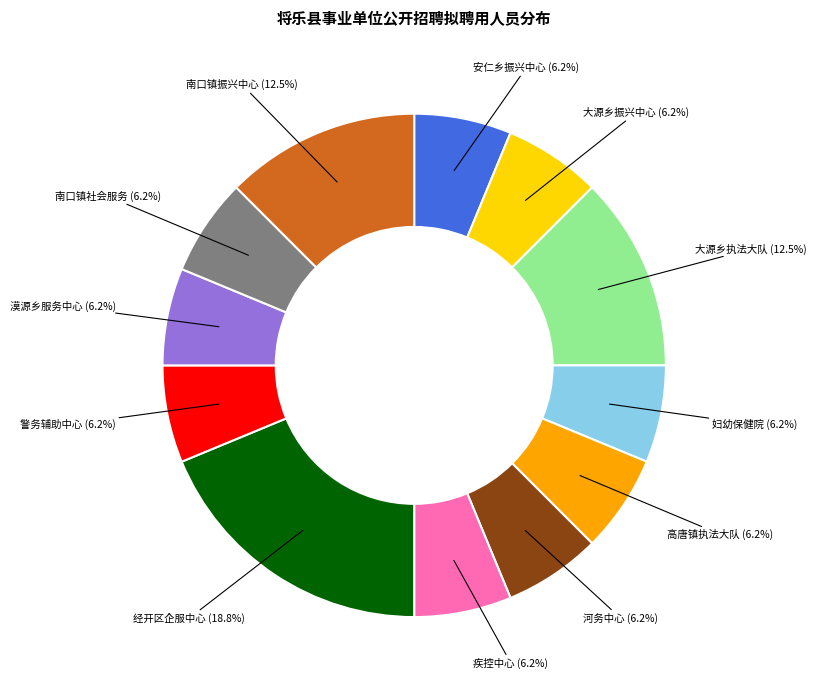

Is there any slice that represents more than half of the pie?

No